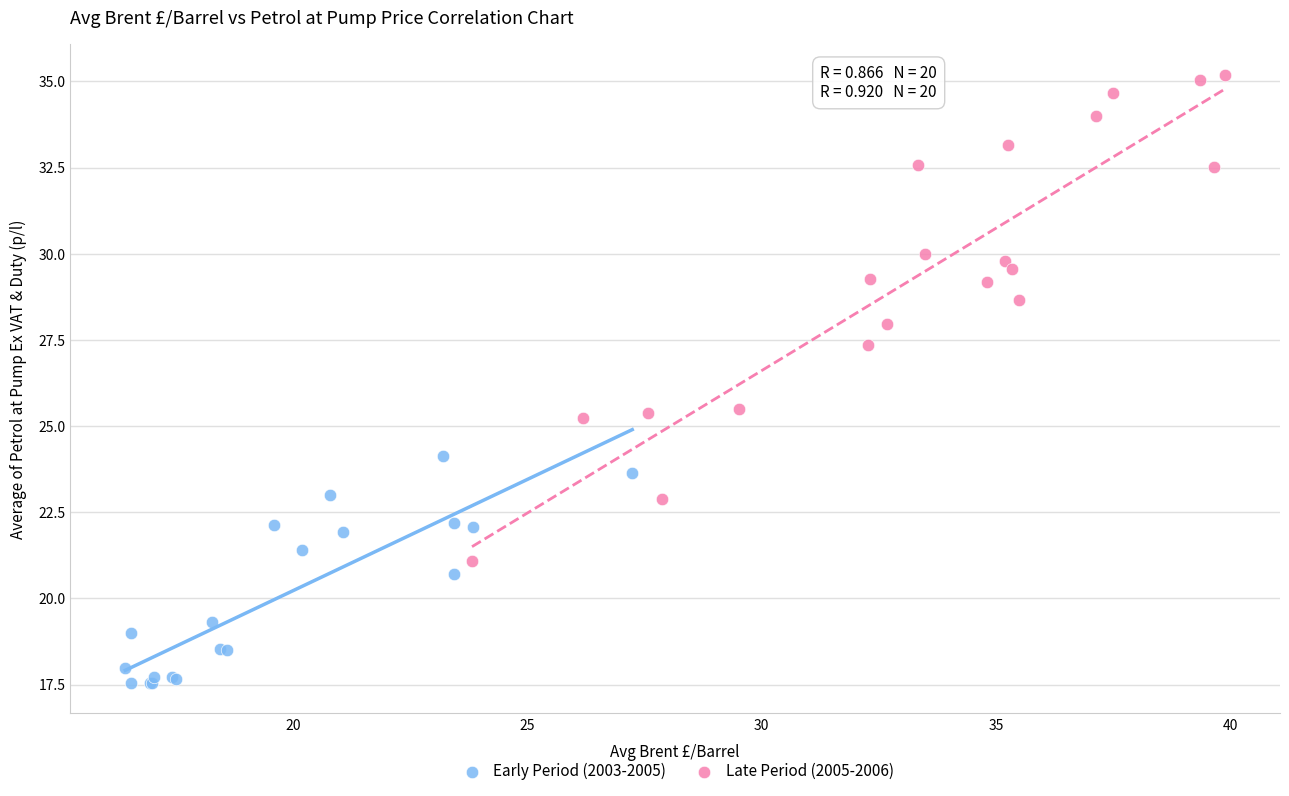

Which series reaches the maximum Y coordinate?

Late Period (2005-2006)